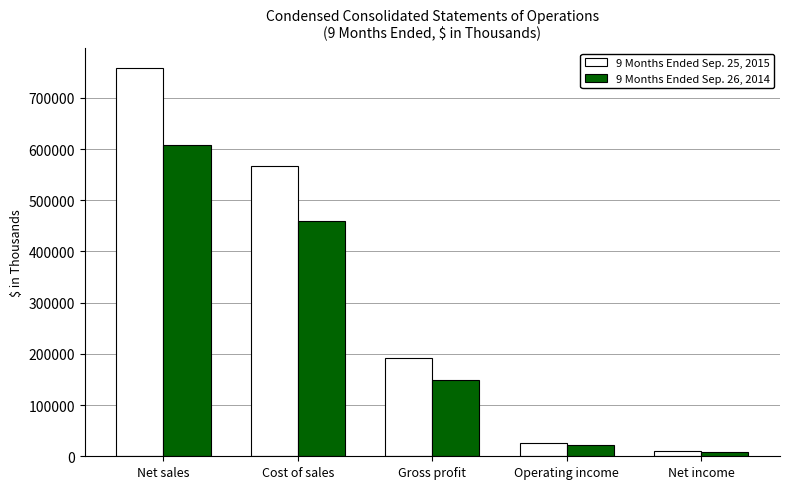

The value of 9 Months Ended Sep. 26, 2014 at Net sales is 173709. True or false?

False